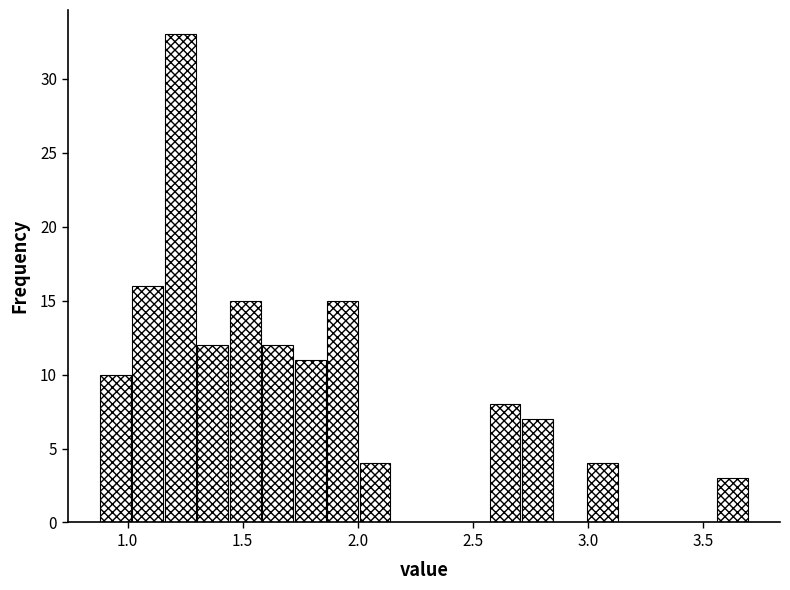

Around what value on the x-axis is the tallest bar? Give the approximate position of its centre, as read against the axis.

1.25